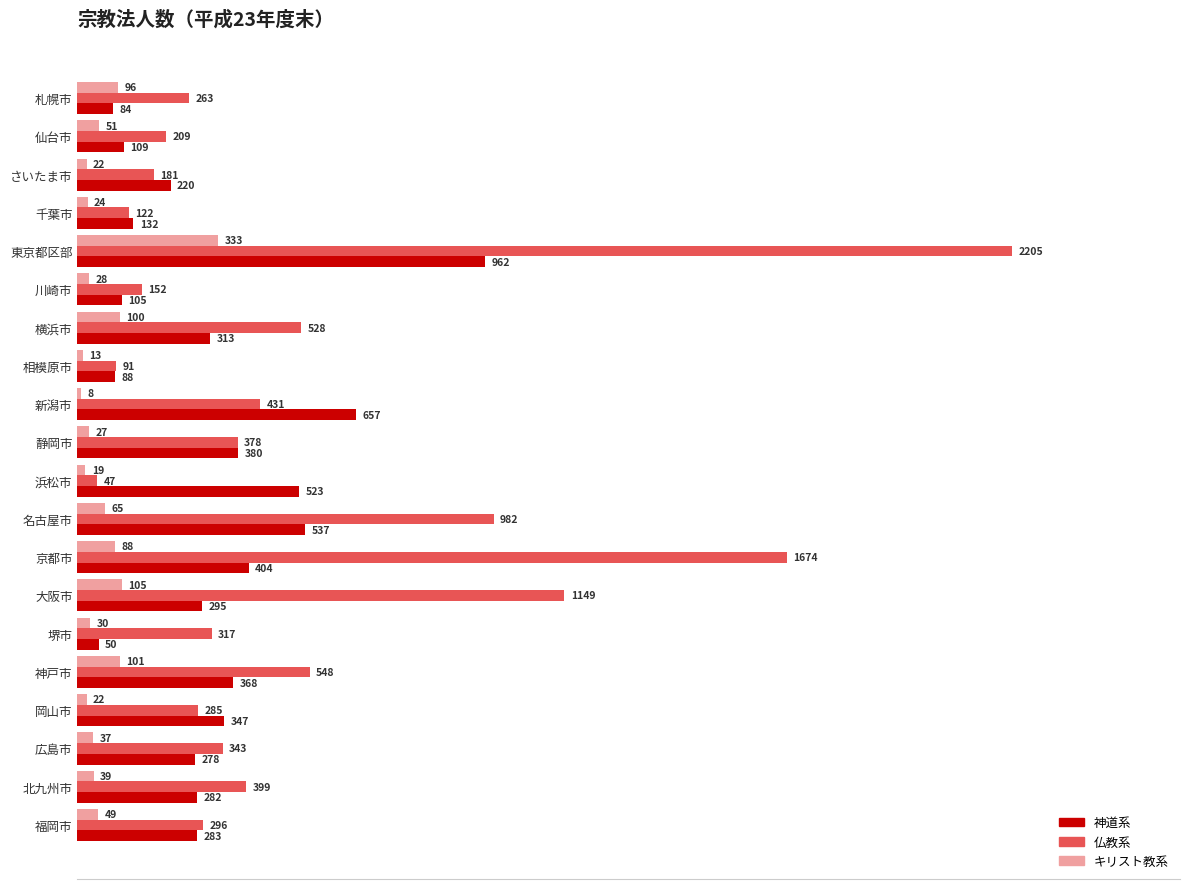

How many series are shown in this chart?

3